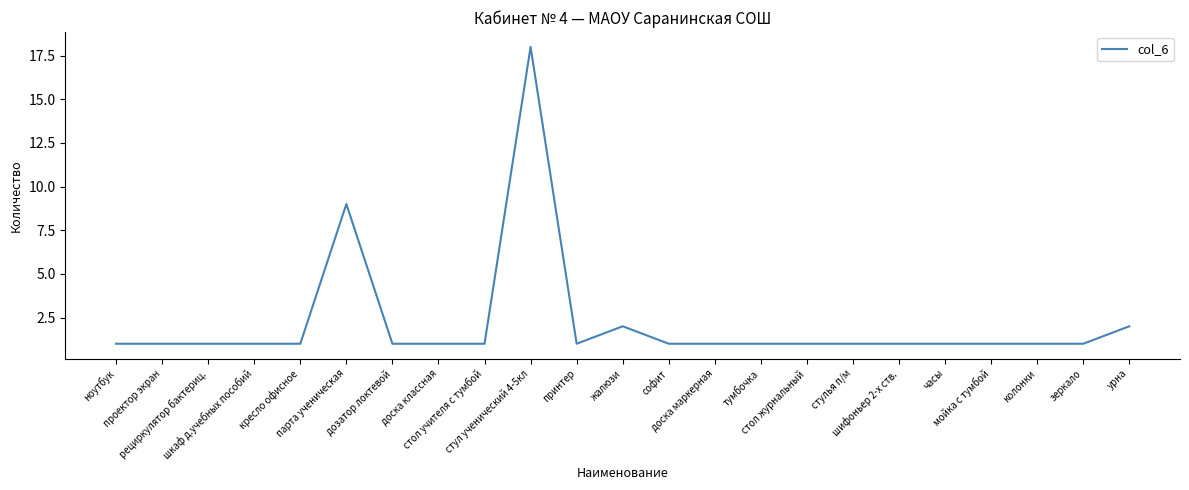

What is the minimum value shown in the chart?

1